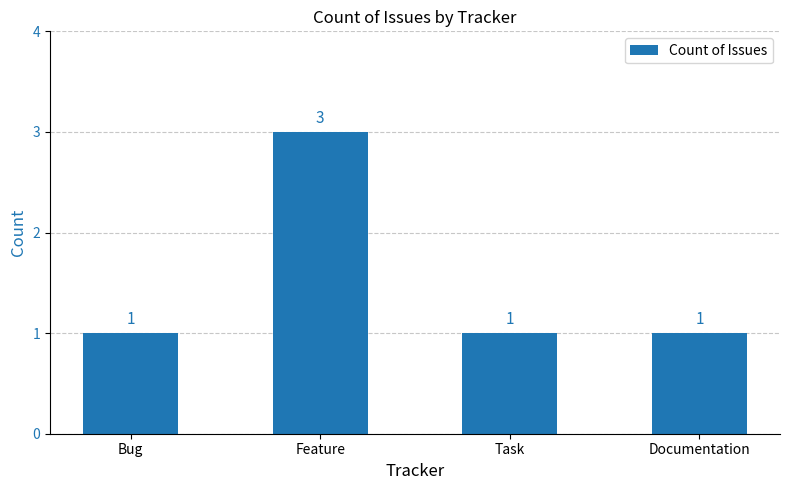

The value at Documentation is 1. True or false?

True